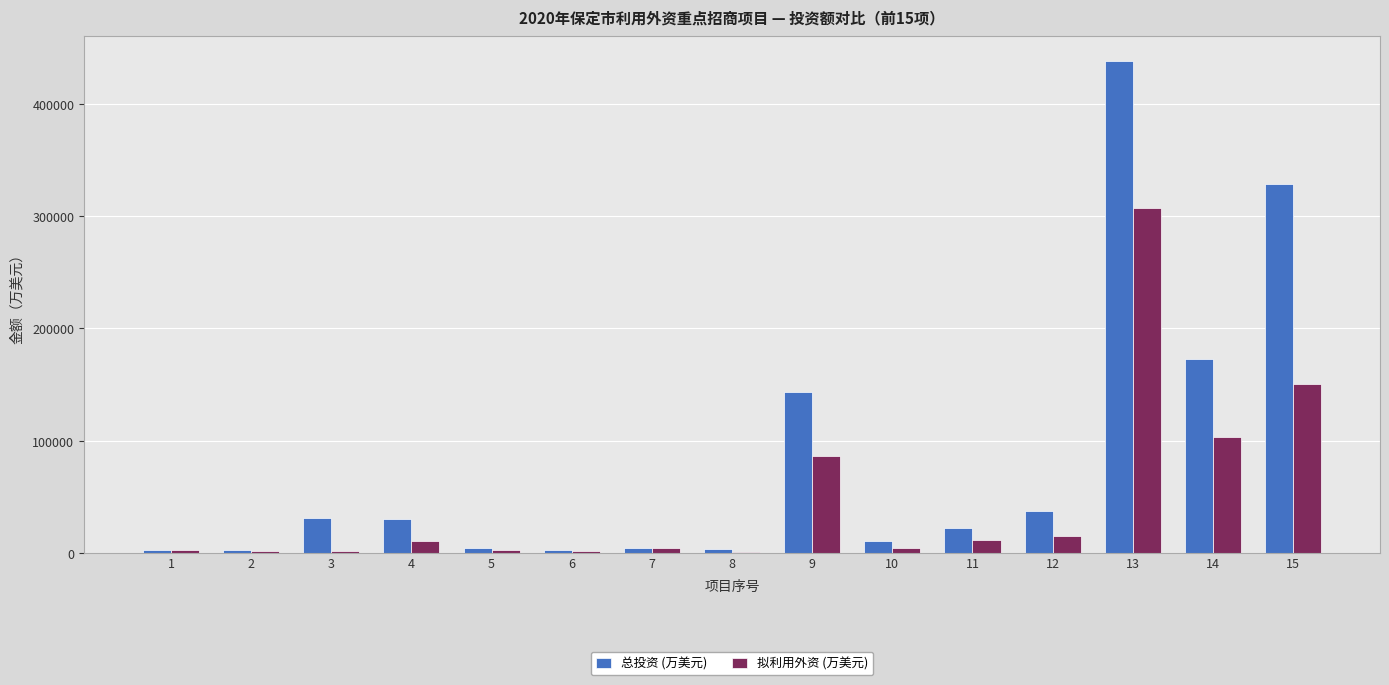

What is the sum of all 拟利用外资 (万美元) values?

701218.8